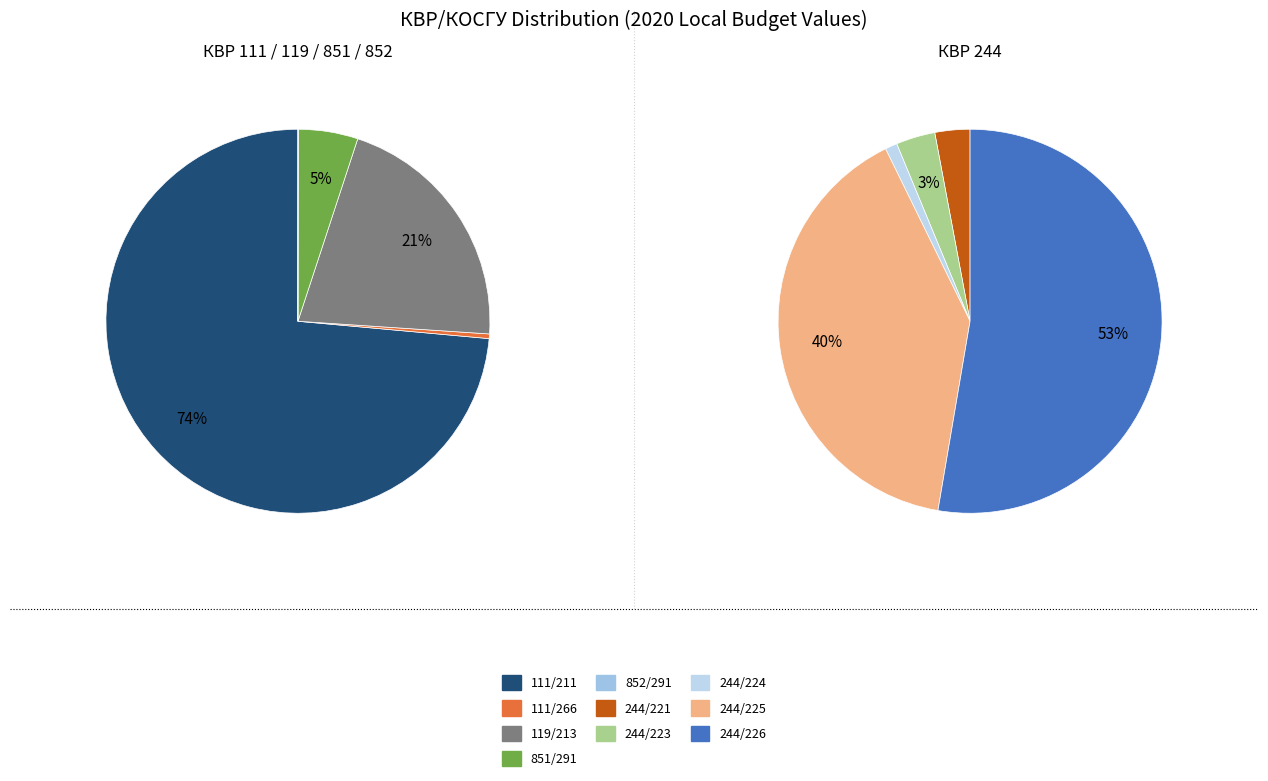

Which category accounts for the majority?

111/211